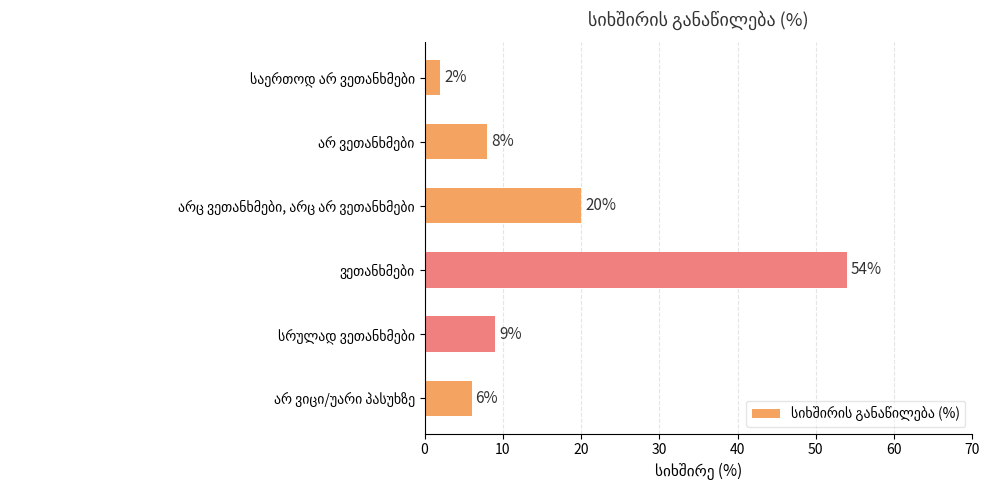

What is the value of the 5th bar from the top?

9